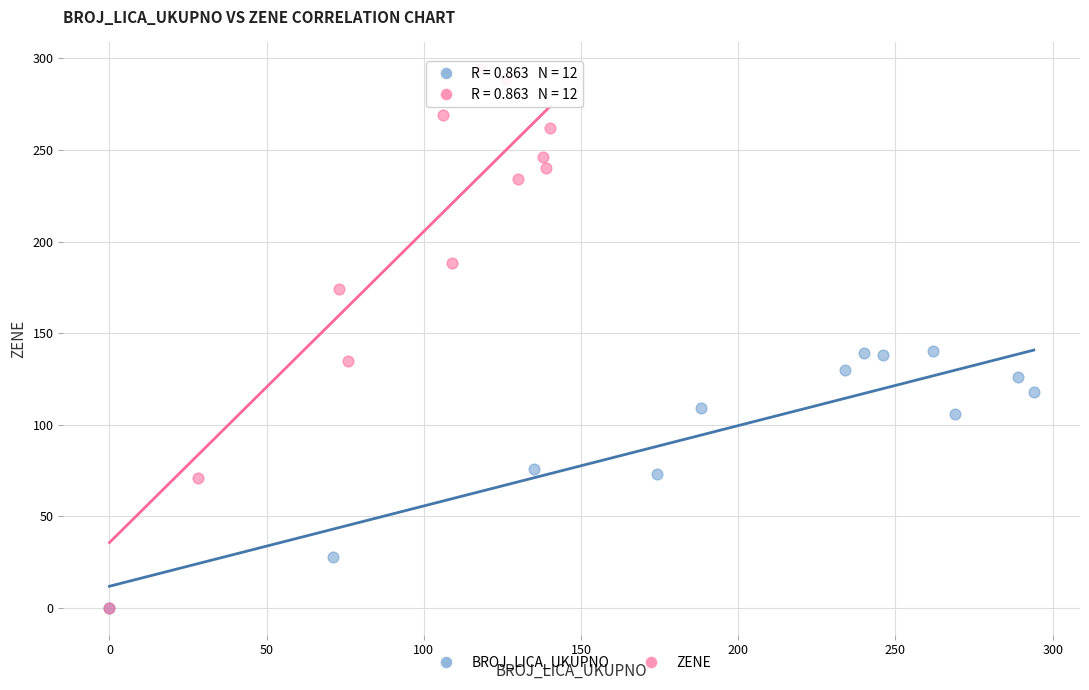

Which series contains the highest Y value?

ZENE